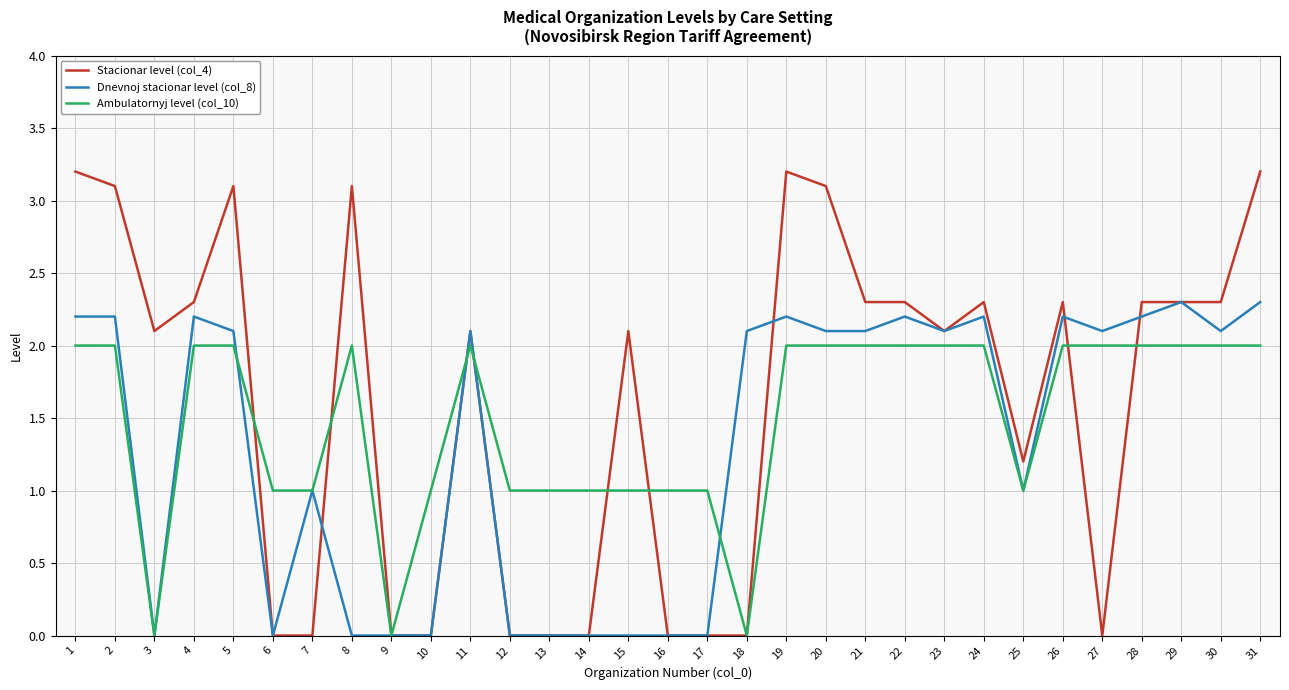

What is the maximum value for Ambulatornyj level (col_10)?

2.0